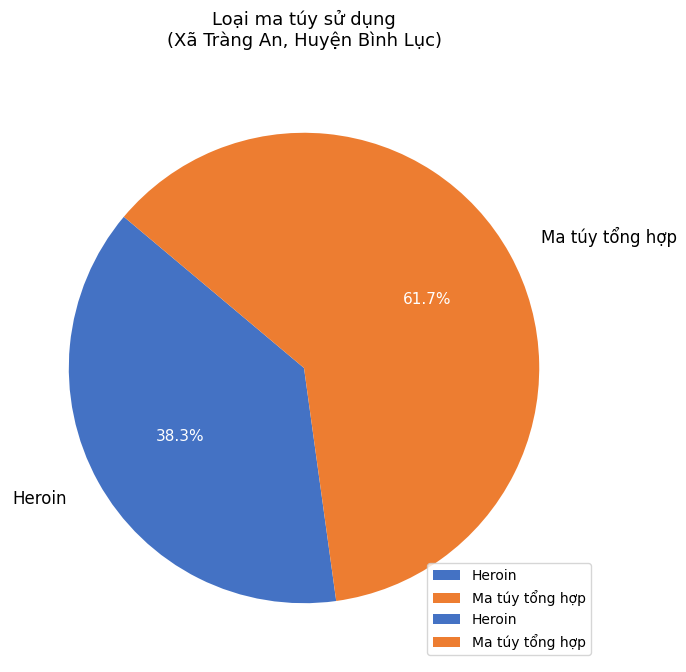

Do Ma túy tổng hợp and Heroin together represent more than half of the pie?

Yes